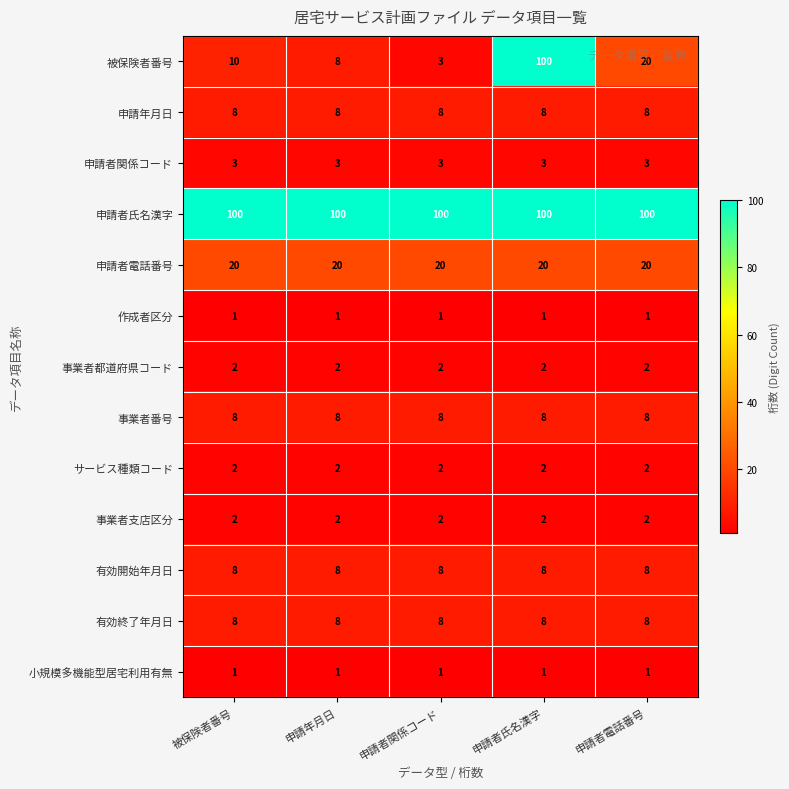

Which series has the largest range (max minus min)?

被保険者番号